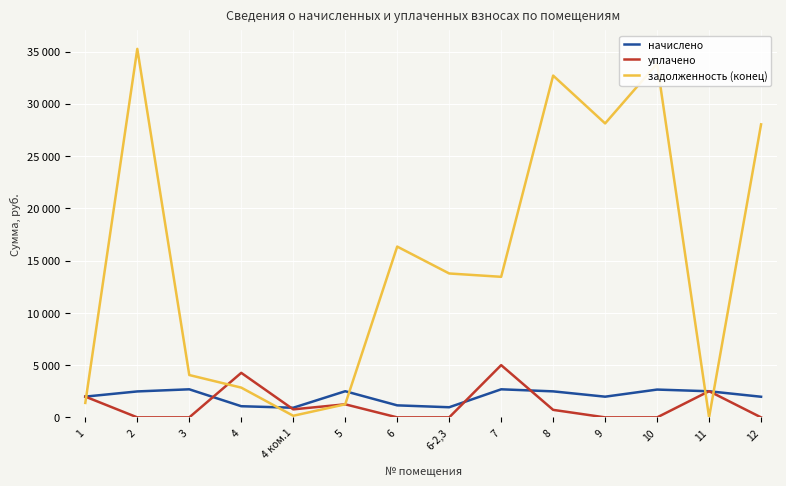

What is the sum of all уплачено values?

16497.3